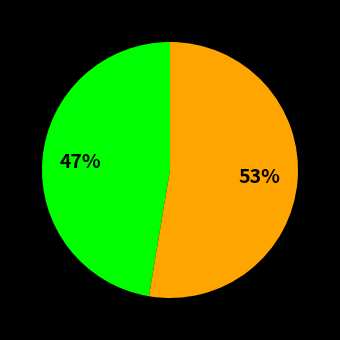

To the nearest percent, what is the average slice percentage?

50%